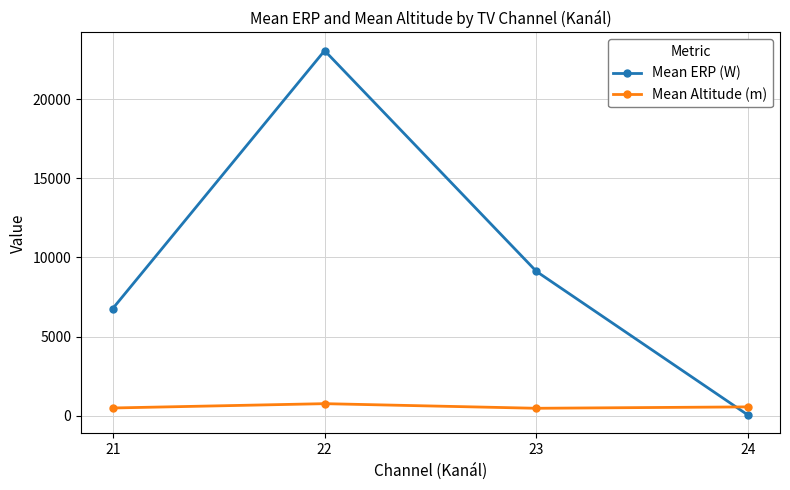

How many lines are shown in the chart?

2